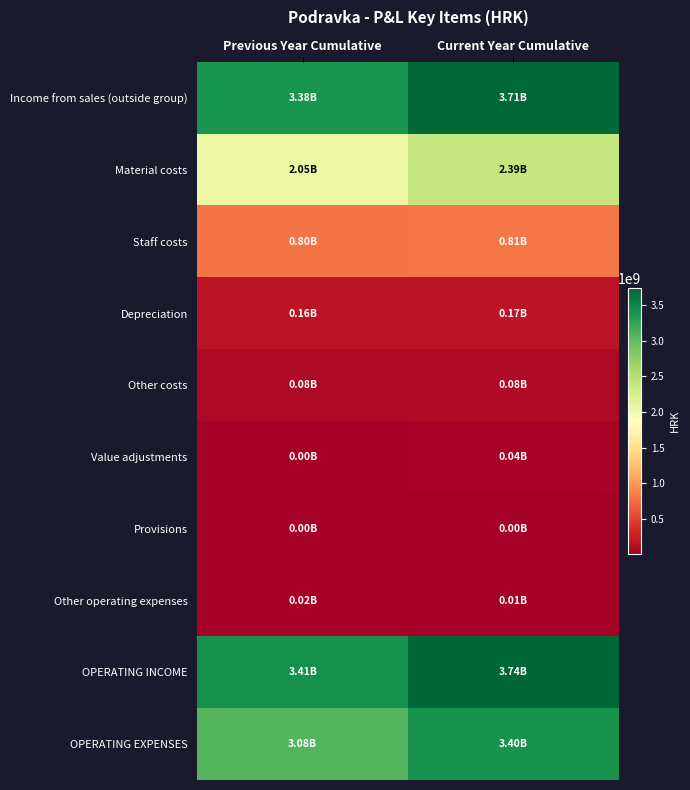

What is the total value across all series at Previous Year Cumulative?

12994380681